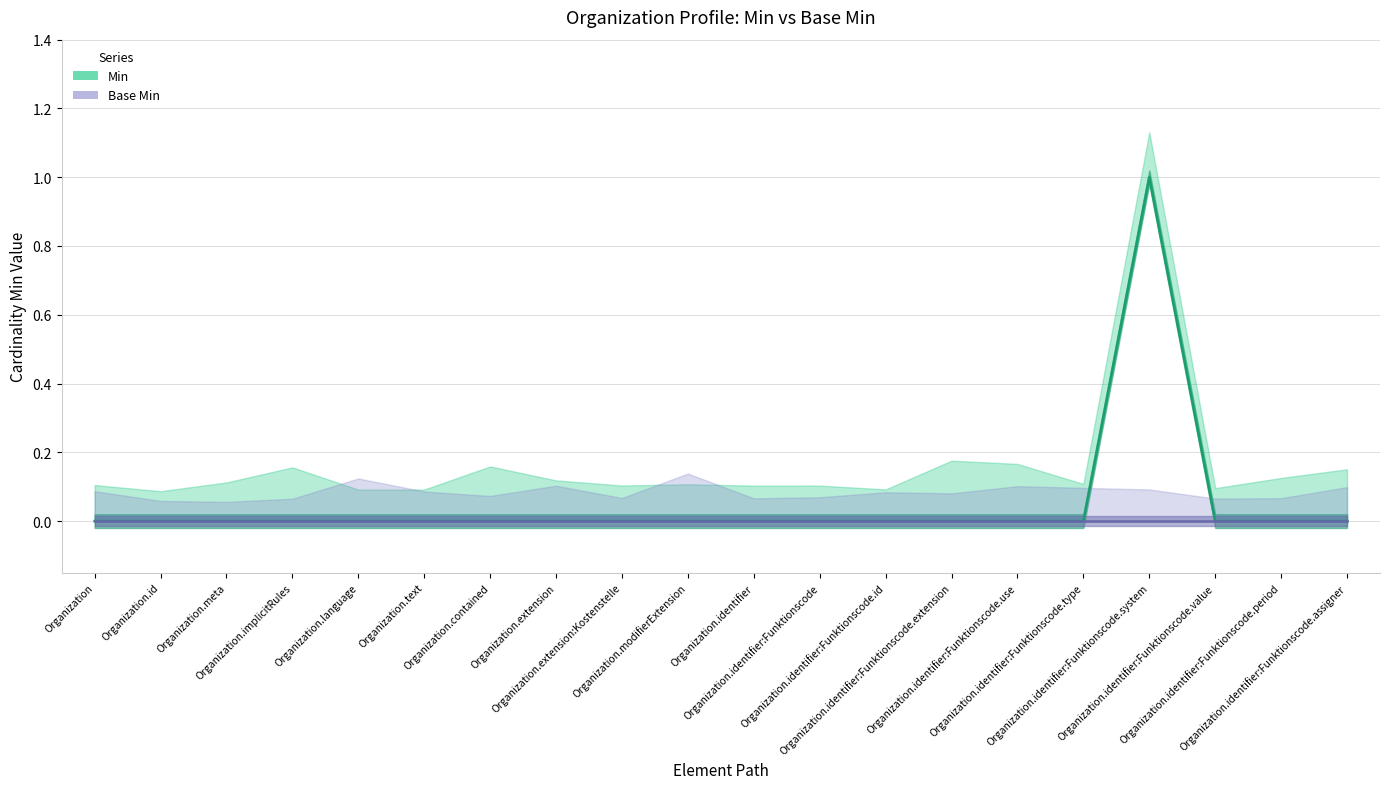

Which category has the highest value across all series?

Organization.identifier:Funktionscode.system